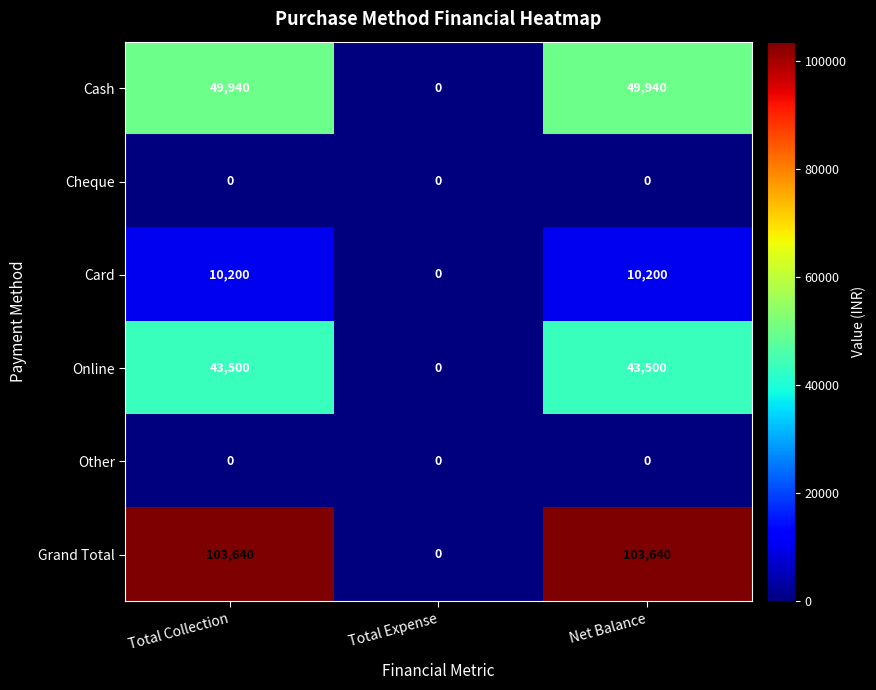

What is the spread (max minus min) of values at Total Collection?

103640